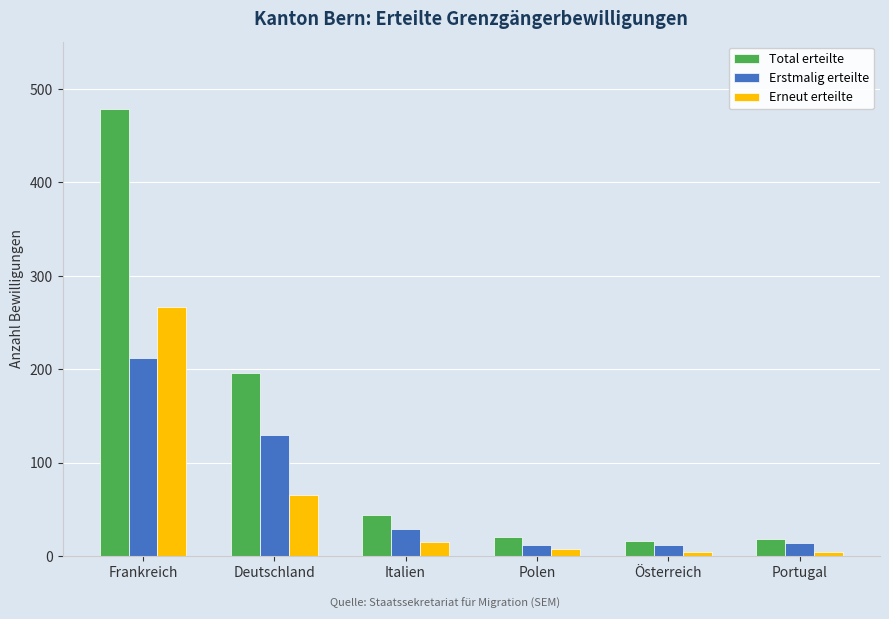

How many bars are there in total?

18